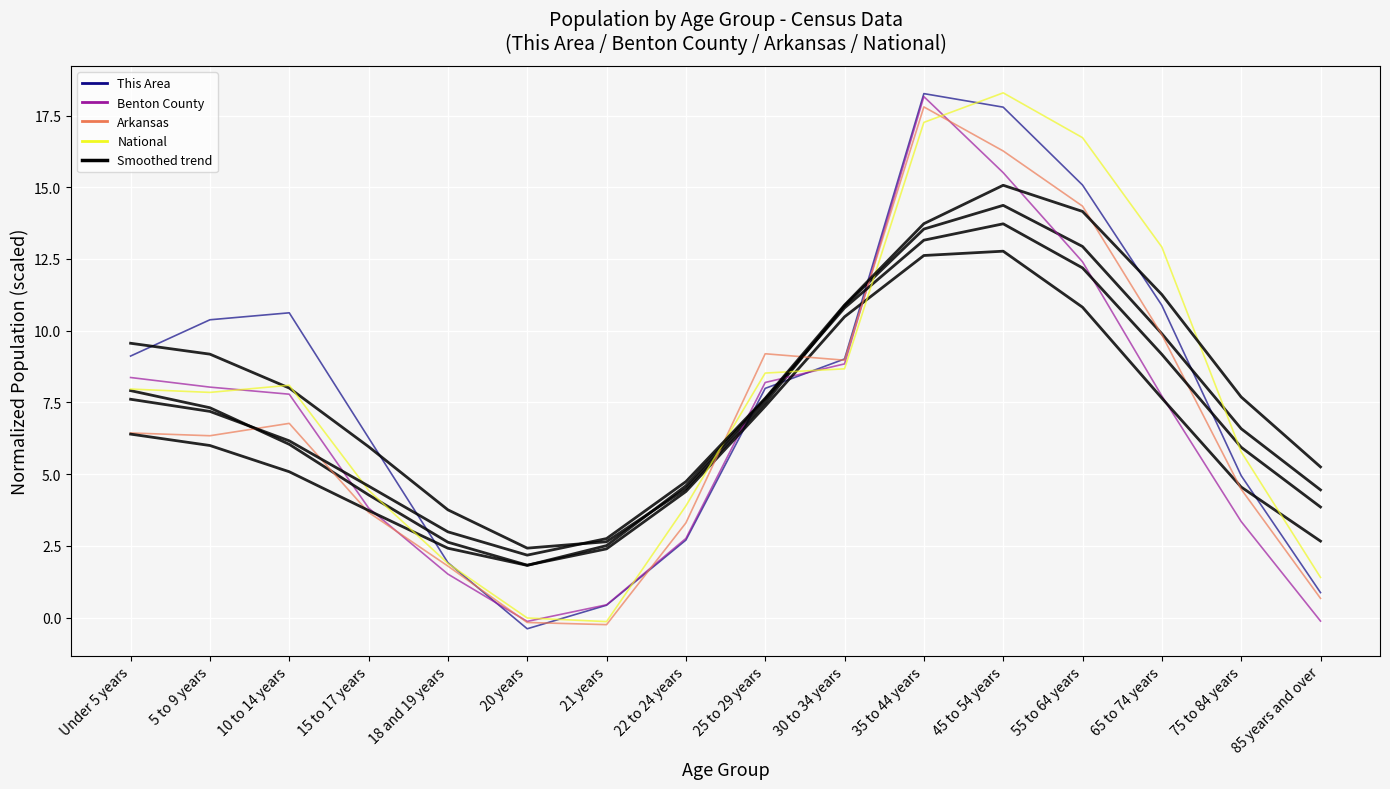

Reading right to left, what are all the values shown in this chart?

This Area: 0.9	4.9	10.9	15.1	17.8	18.3	9.0	8.0	2.7	0.4	-0.4	1.9	6.3	10.6	10.4	9.1
Benton County: -0.1	3.3	7.7	12.4	15.5	18.2	8.8	8.2	2.8	0.4	-0.1	1.5	3.8	7.8	8.0	8.4
Arkansas: 0.7	4.5	9.9	14.3	16.3	17.8	9.0	9.2	3.3	-0.2	-0.2	1.8	3.7	6.8	6.3	6.4
National: 1.4	5.8	12.9	16.7	18.3	17.3	8.7	8.5	3.9	-0.1	-0.0	1.9	4.4	8.1	7.8	8.0